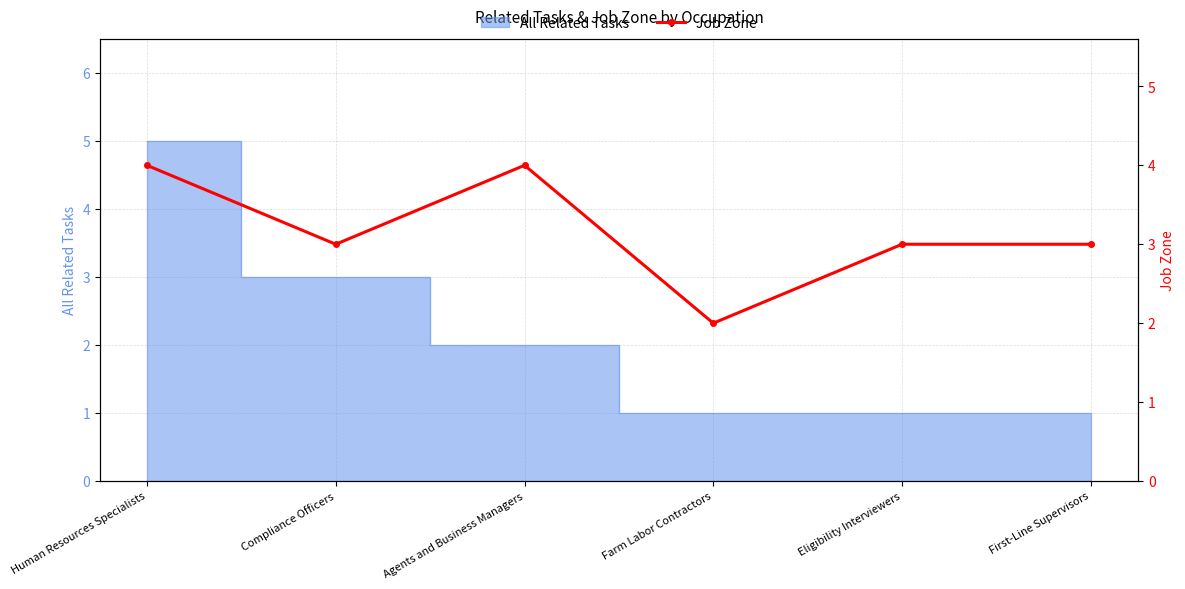

How many lines are shown in the chart?

1